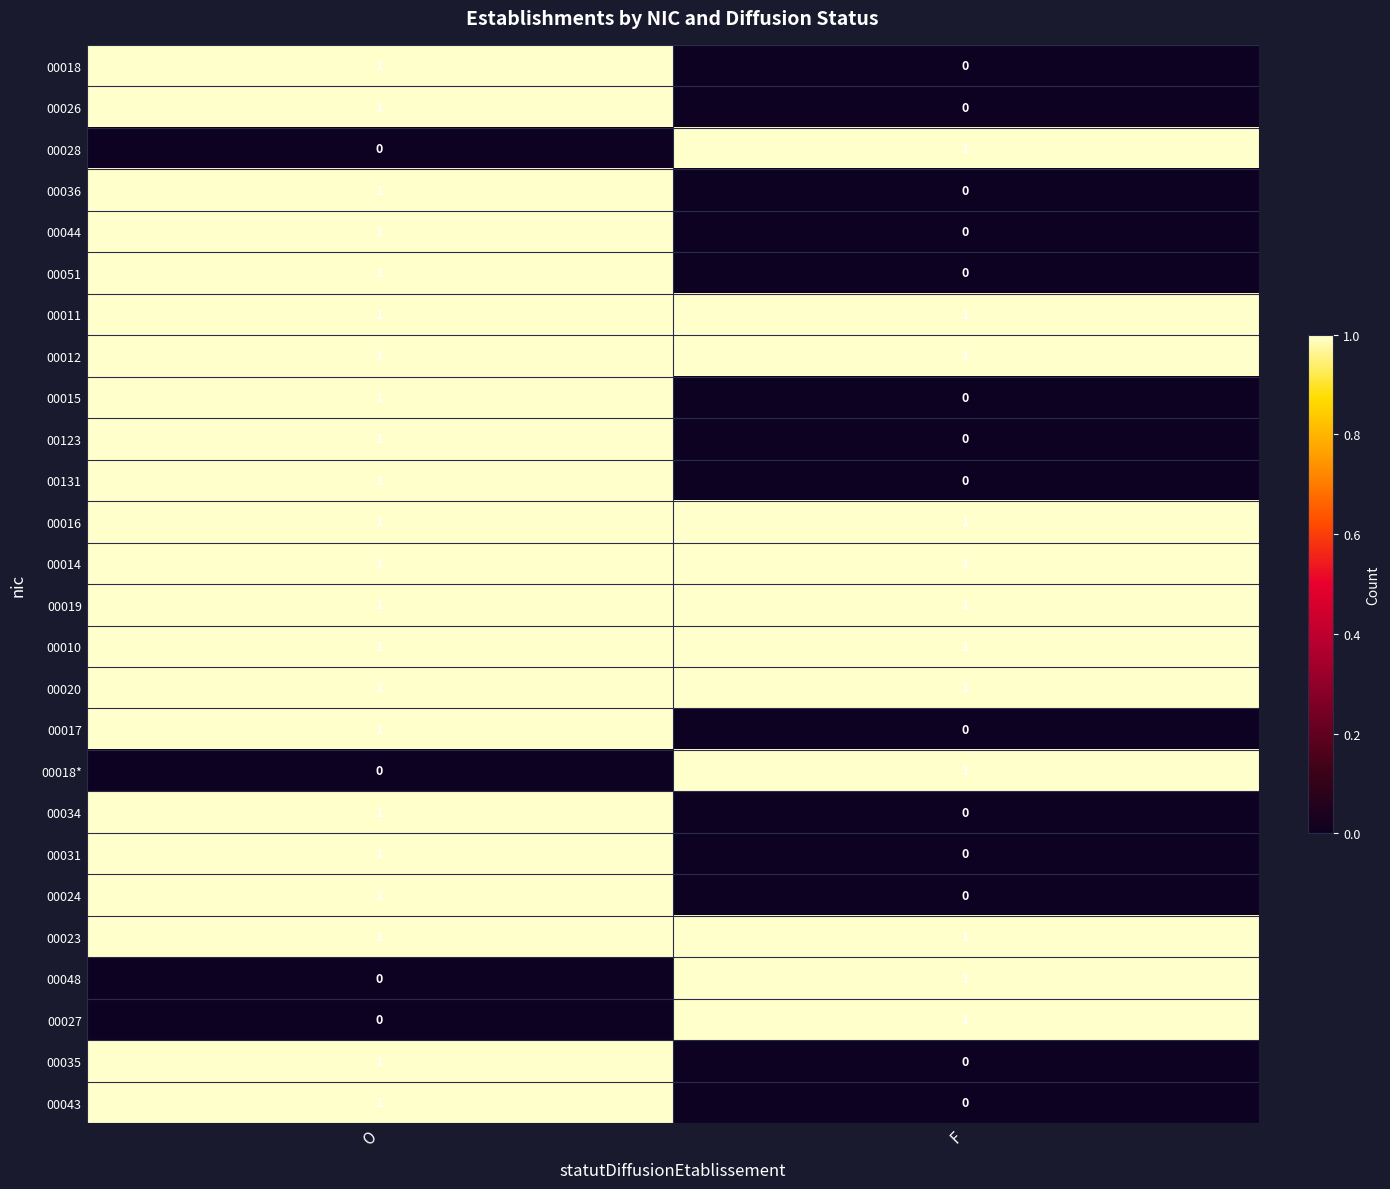

At which label does 00031 reach its minimum?

F